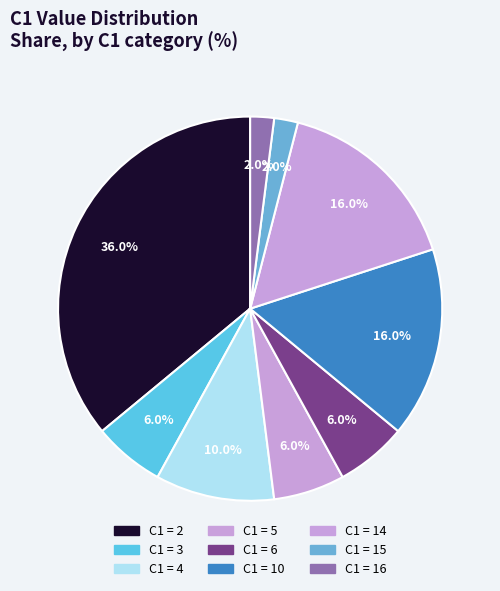

Rank the categories by value from highest to lowest.

2, 10, 14, 4, 3, 5, 6, 15, 16